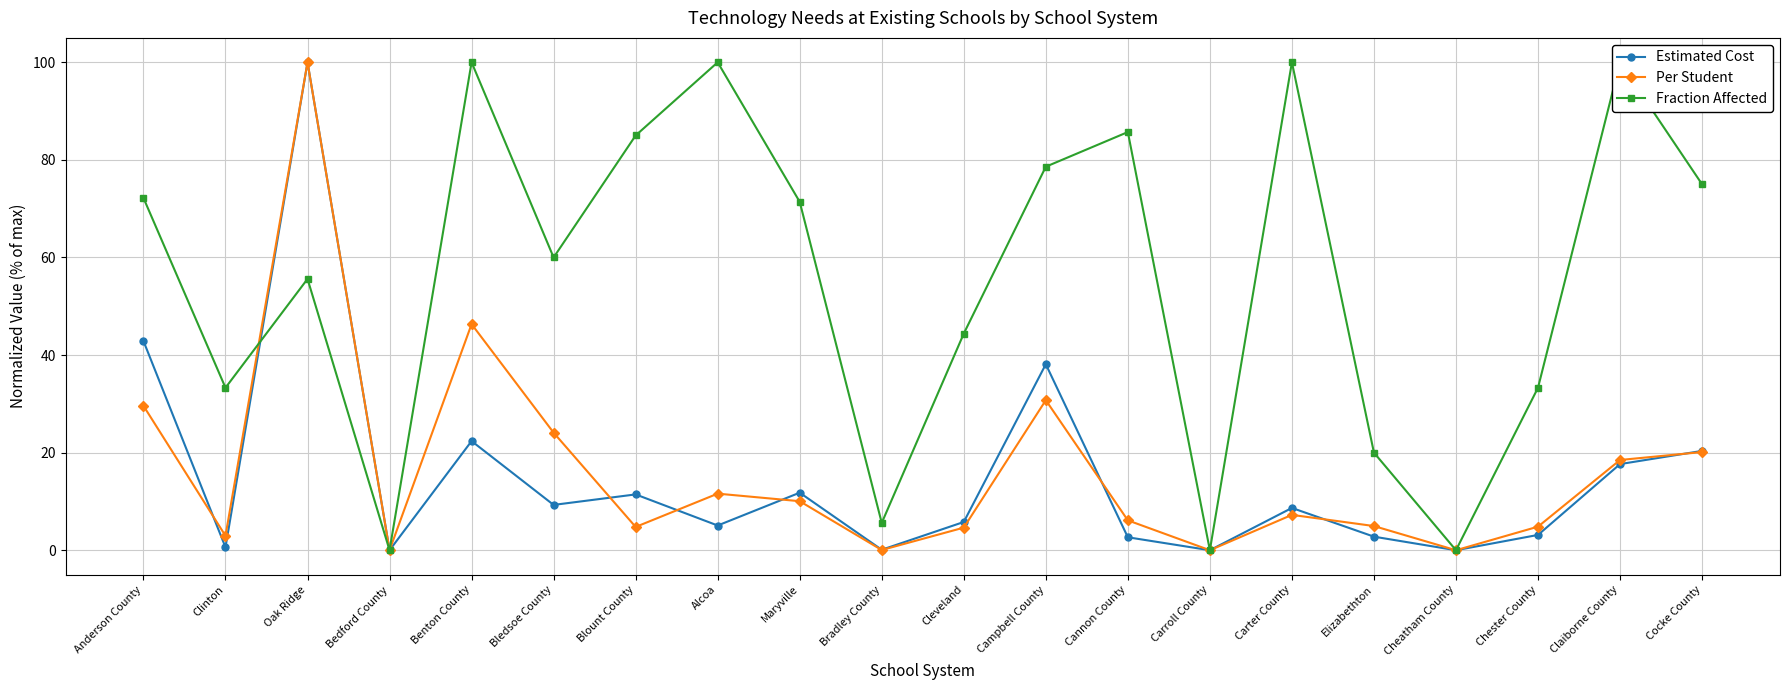

How many times do Per Student and Estimated Cost cross each other?

7